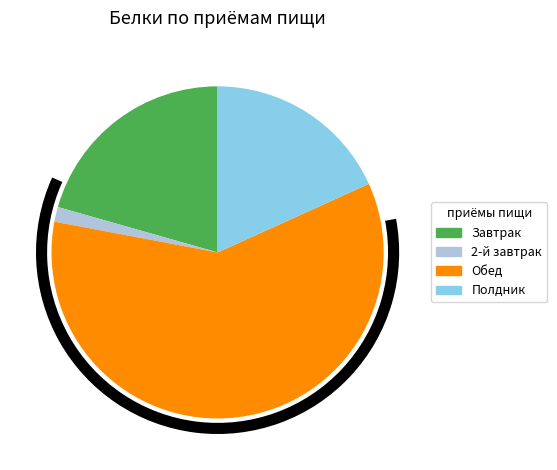

Approximately how many times larger is the value at 2-й завтрак compared to Полдник?

0.1